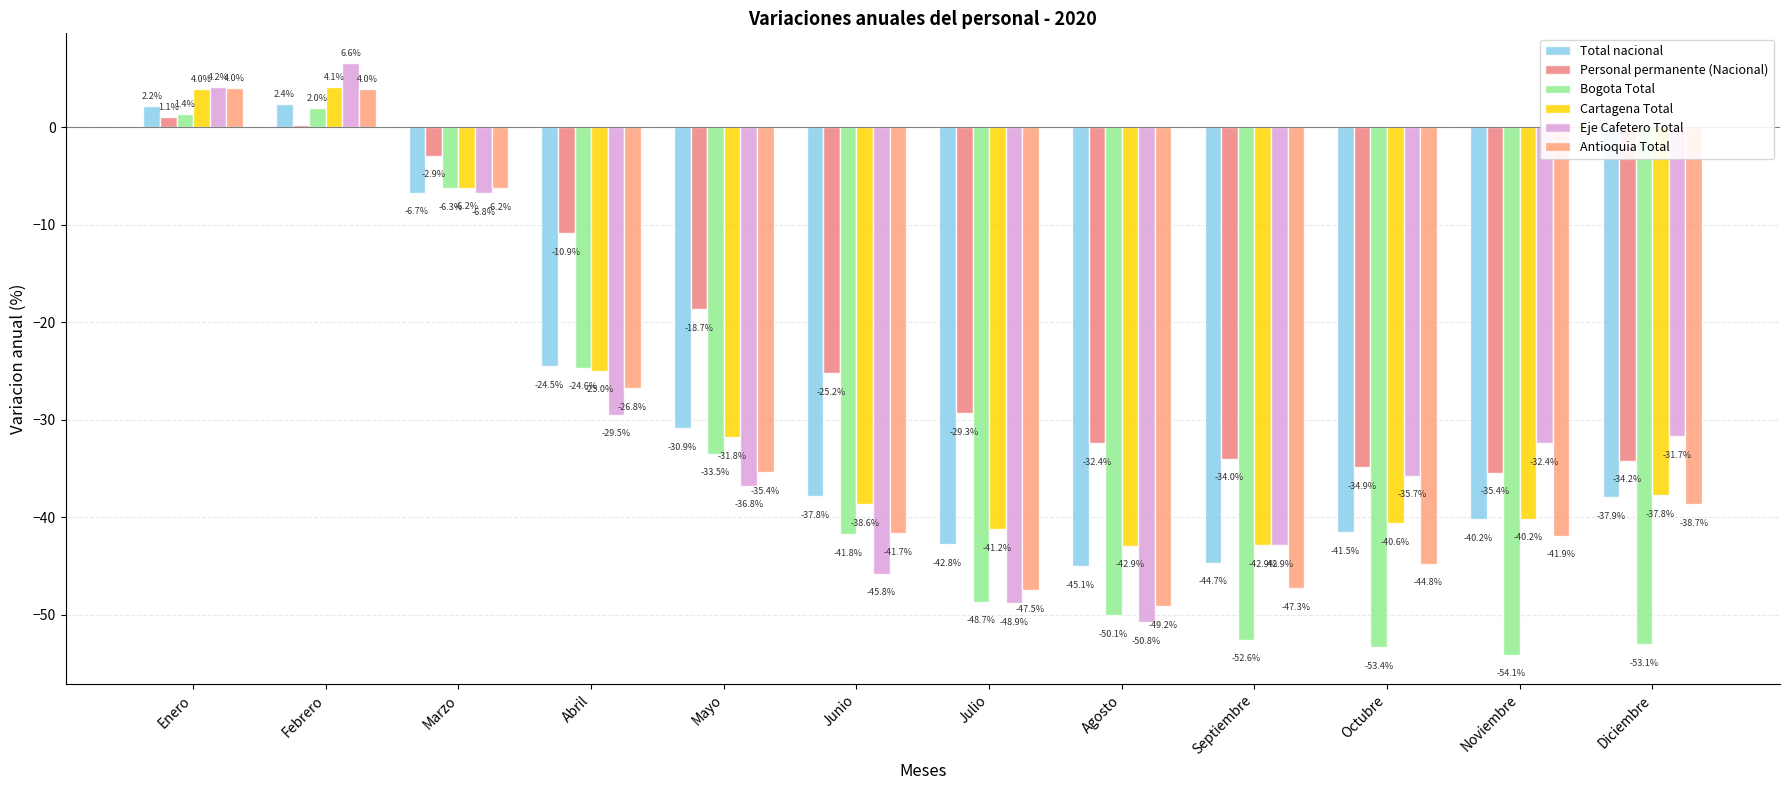

Is the value of Cartagena Total at Octubre greater than the value of Total nacional at Mayo?

No